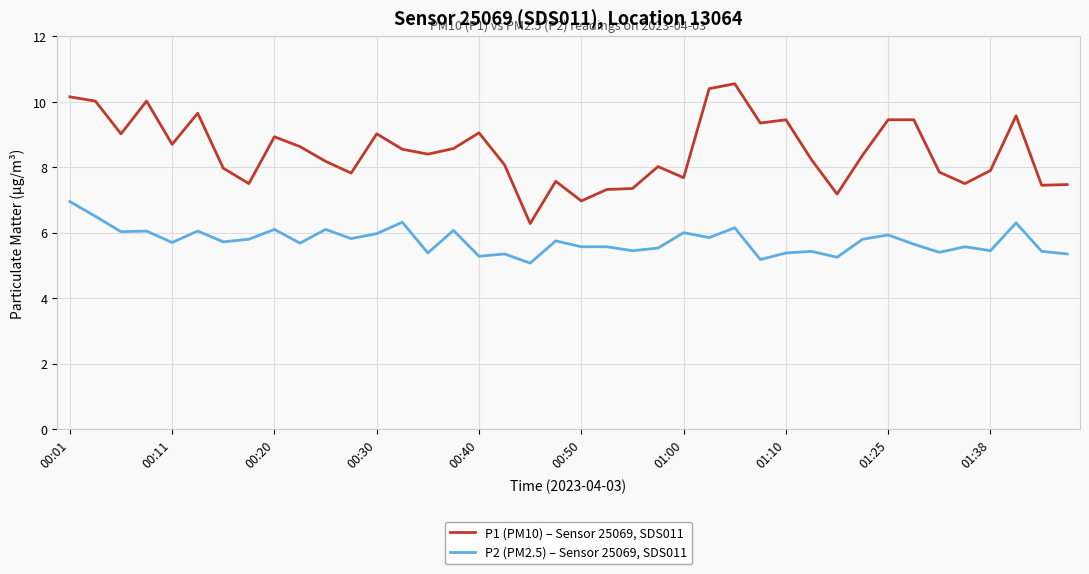

Rank the series by their maximum value, from highest to lowest.

P1 (PM10) – Sensor 25069, SDS011, P2 (PM2.5) – Sensor 25069, SDS011